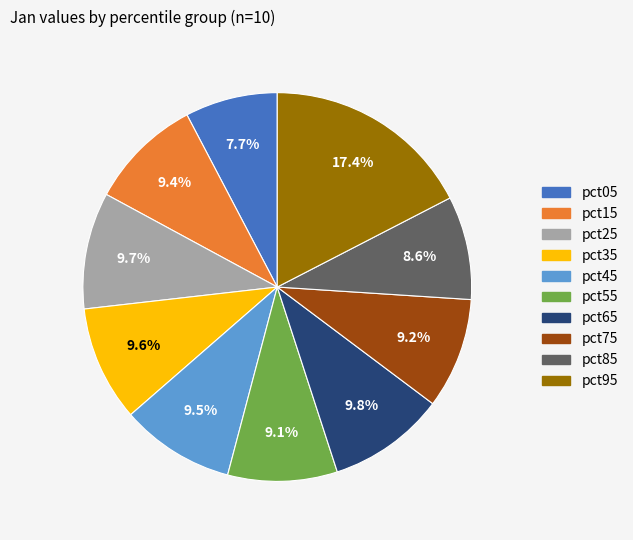

Combined, what portion of the pie is pct55 and pct35?

18.7%